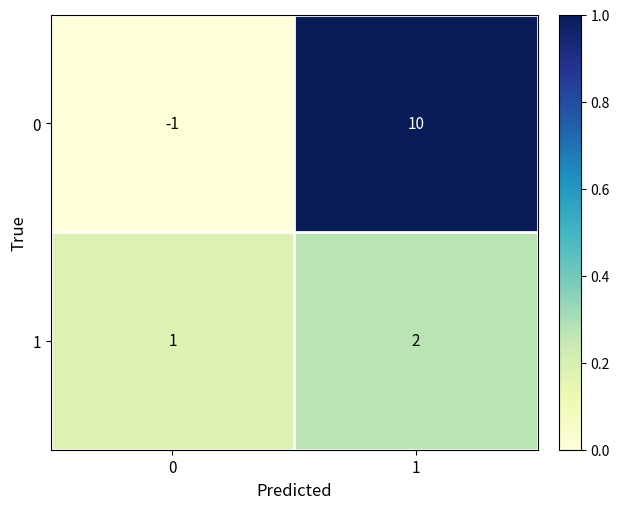

How many data points does each series have?

2